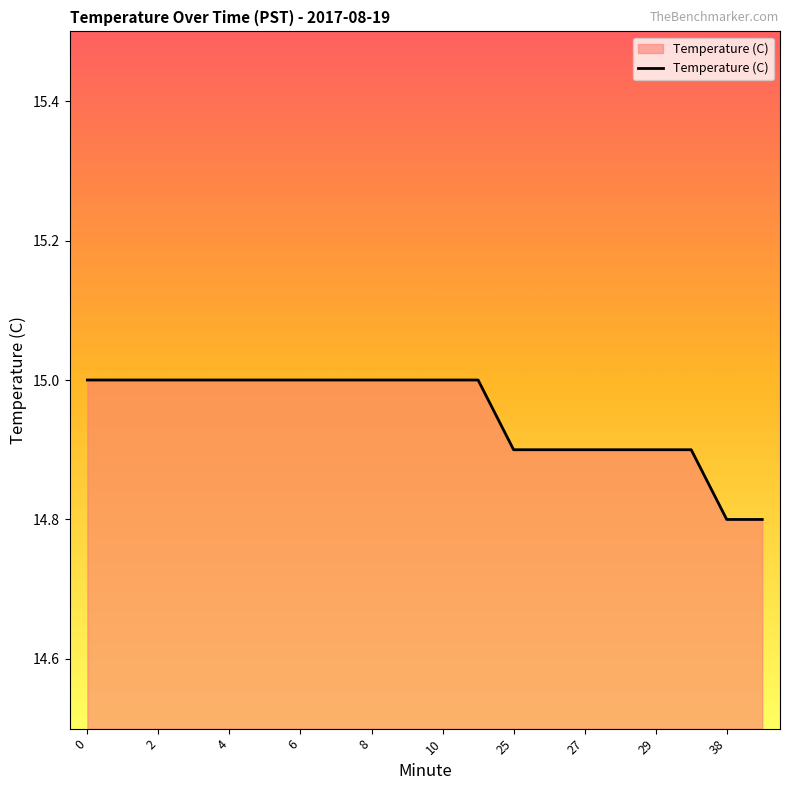

What is the smallest value displayed?

14.8